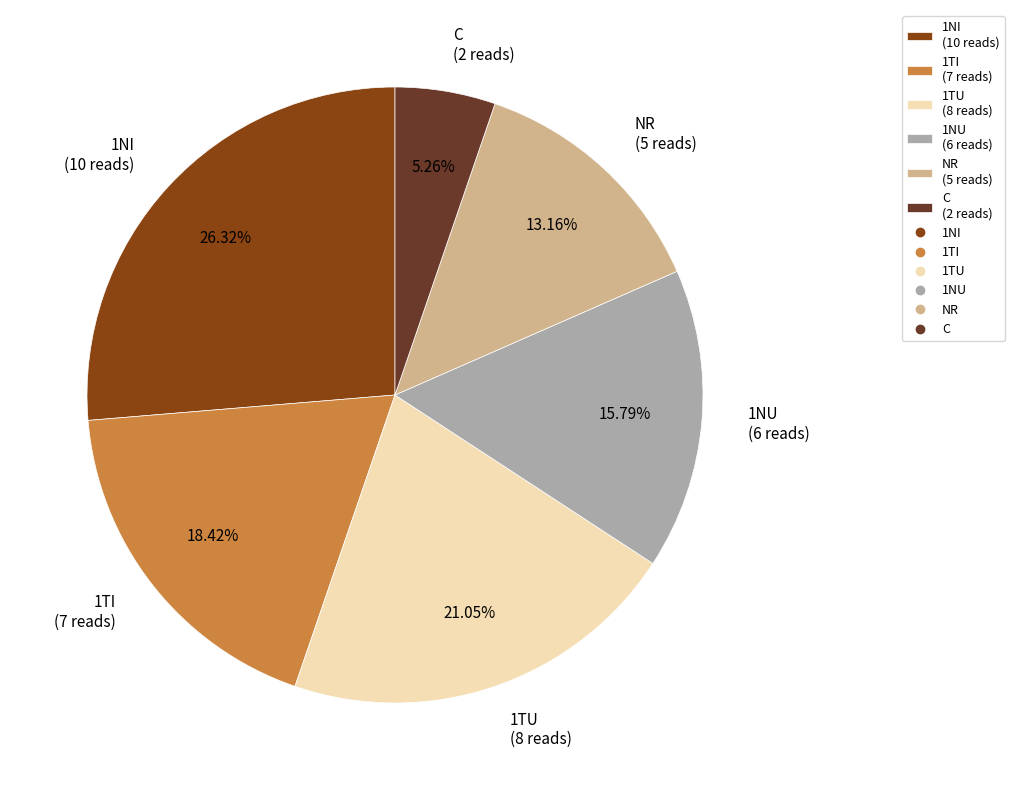

Rank the categories by value from highest to lowest.

1NI (10 reads), 1TU (8 reads), 1TI (7 reads), 1NU (6 reads), NR (5 reads), C (2 reads)